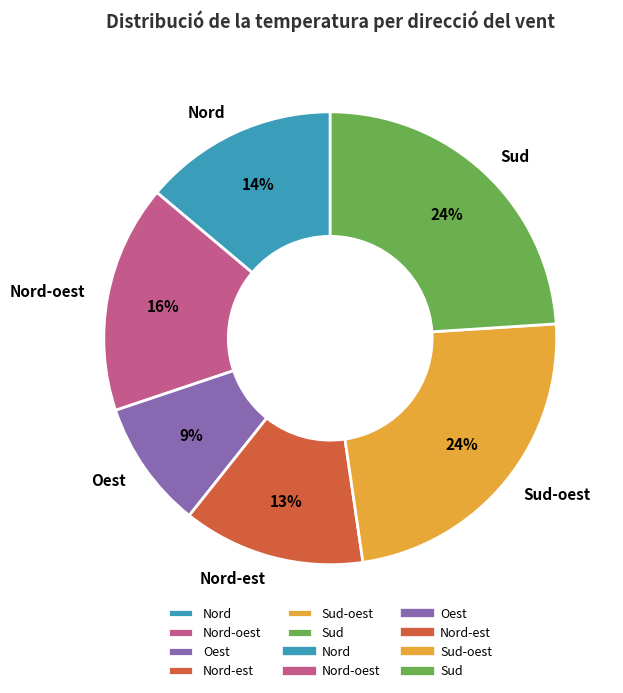

What percentage is the Nord-est slice, to the nearest percent?

13%